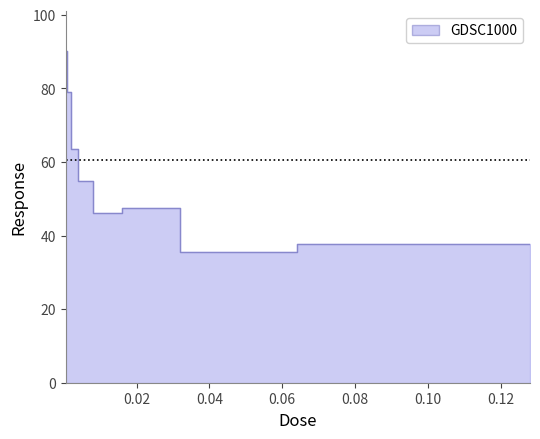

What position from the left is 0.002?

3